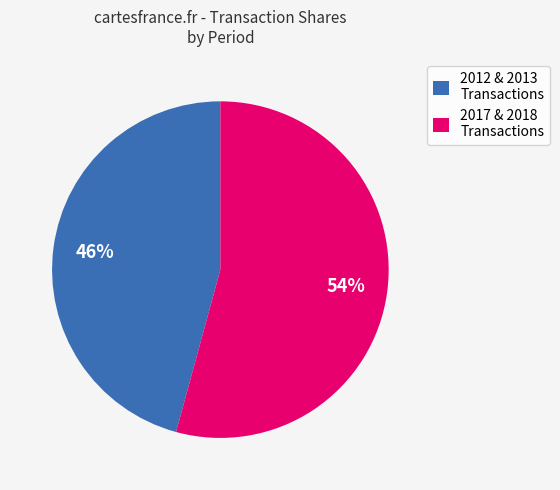

Approximately how many times larger is the value at 2017 & 2018 Transactions compared to 2012 & 2013 Transactions?

1.2